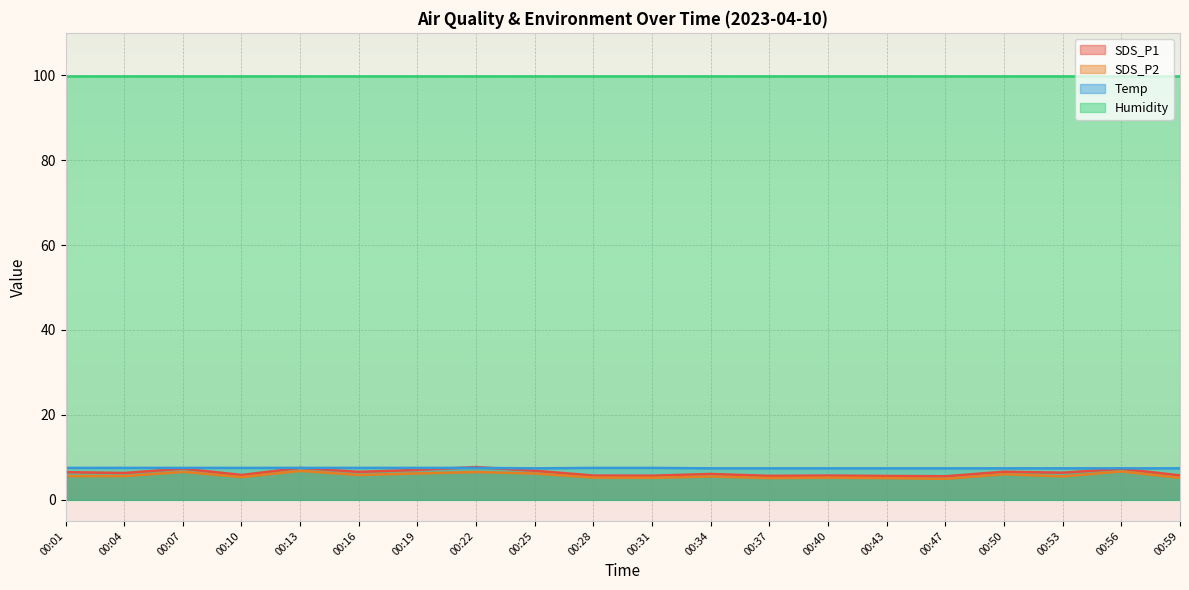

Where do SDS_P1 and Temp first cross each other?

00:19 and 00:22